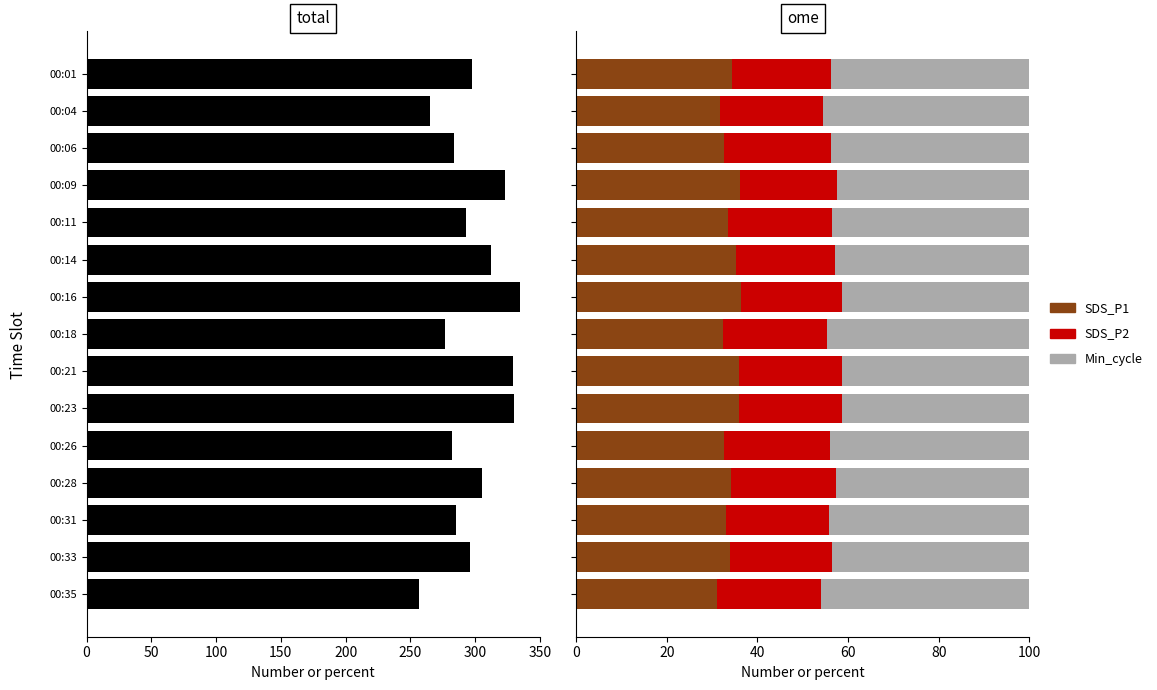

Is it true that SDS_P2 equals 22.7 at 00:31?

True